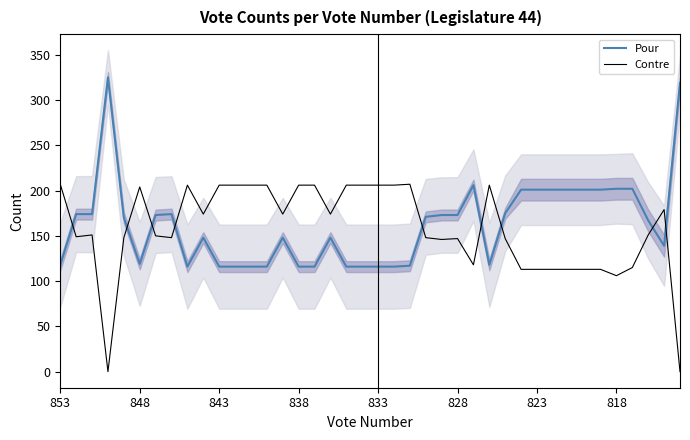

At which category is the sum across all series the highest?

853